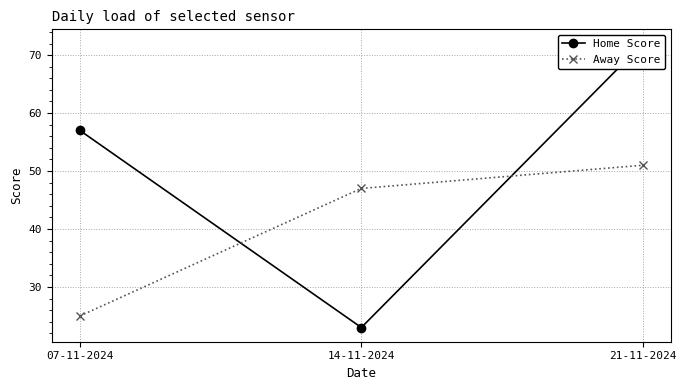

What is the difference between the highest and lowest values at 14-11-2024?

24